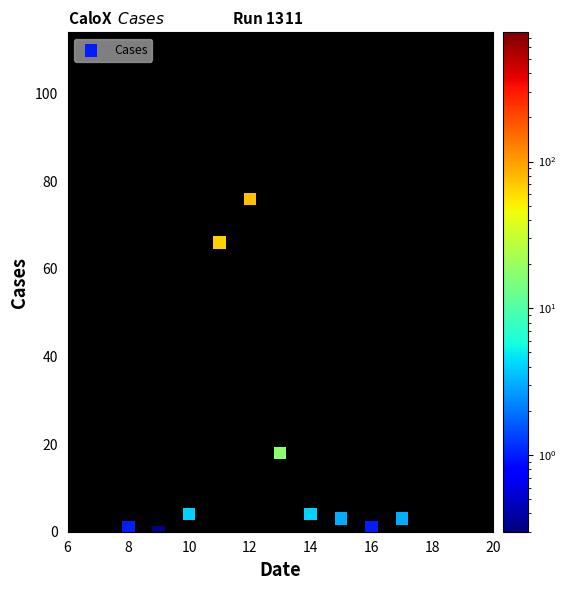

What is the range of Y values (max minus min)?

76